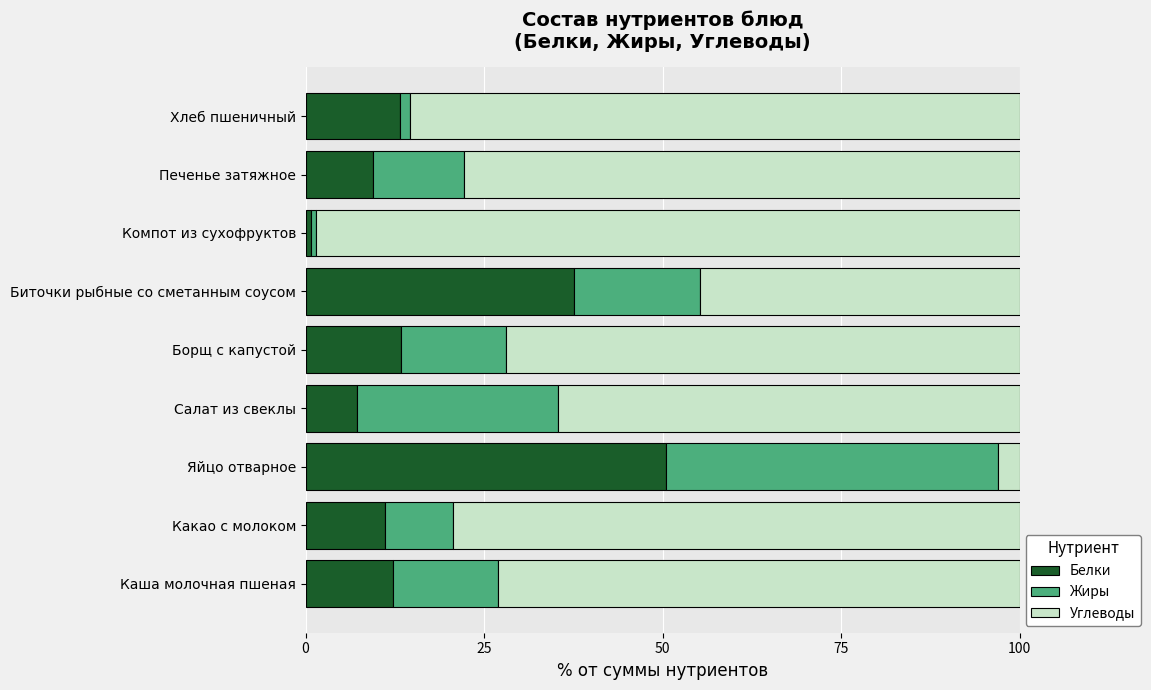

At which label does Белки reach its minimum?

Компот из сухофруктов